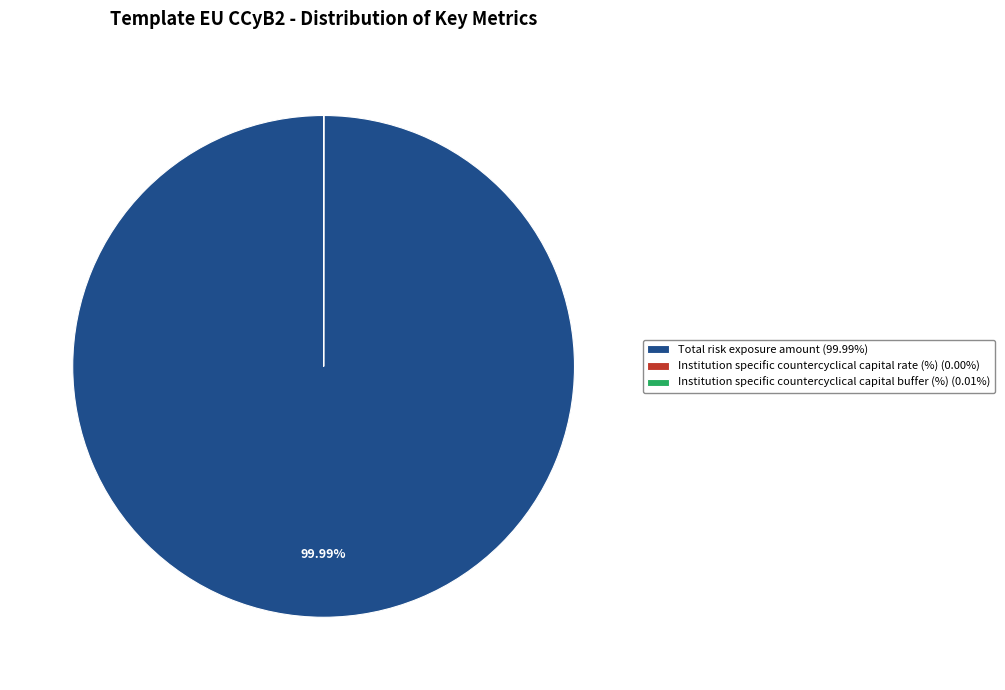

Is there a majority slice in this chart?

Yes